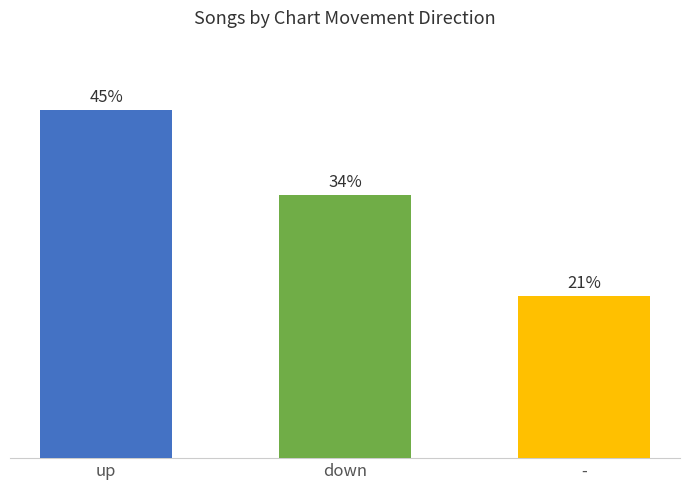

What is the difference between the values at down and -?

13